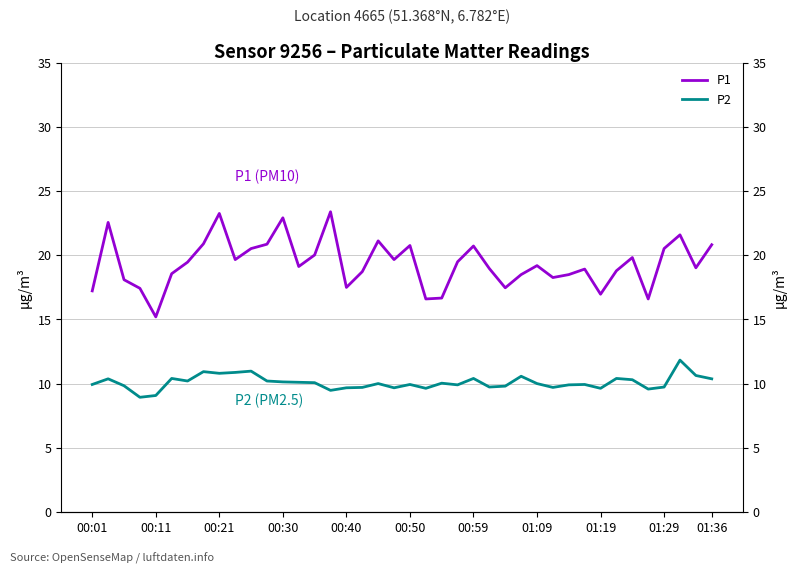

What is the value of the P1 point at the 24th from the left?

19.5